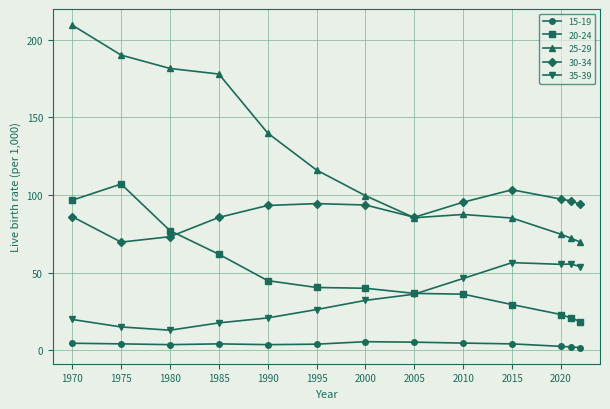

Which series has the largest total across all categories?

25-29